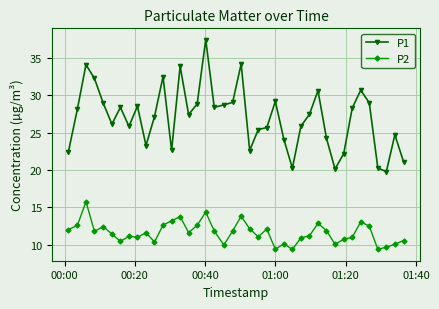

Which series has the widest spread of values?

P1